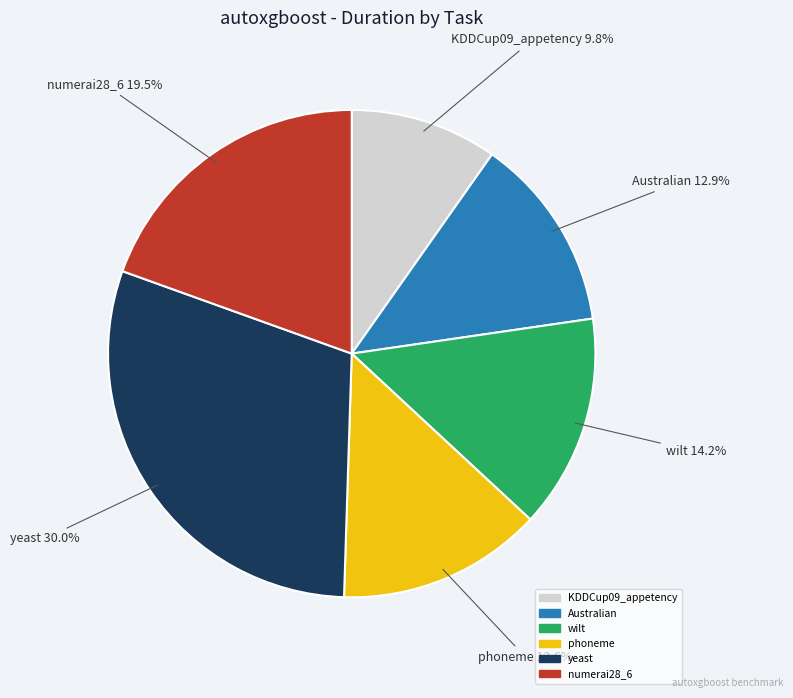

To the nearest percent, what percentage of the pie is yeast?

30%